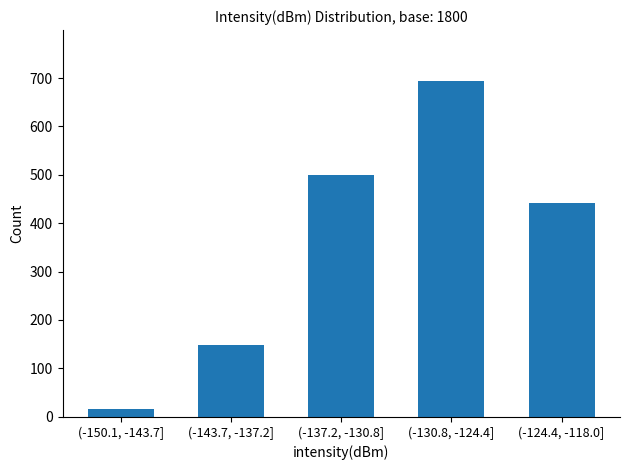

Reading left to right, what are all the values shown in this chart?

(-150.1, -143.7]=17	(-143.7, -137.2]=148	(-137.2, -130.8]=499	(-130.8, -124.4]=695	(-124.4, -118.0]=441